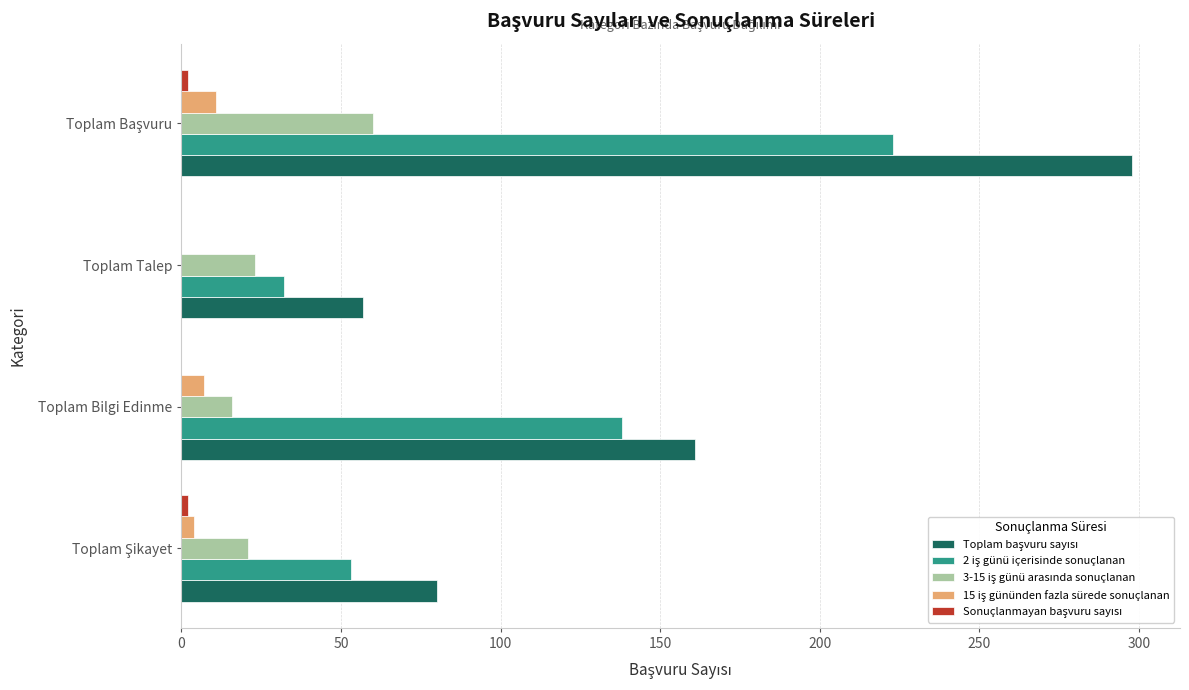

What is the greatest value displayed?

298